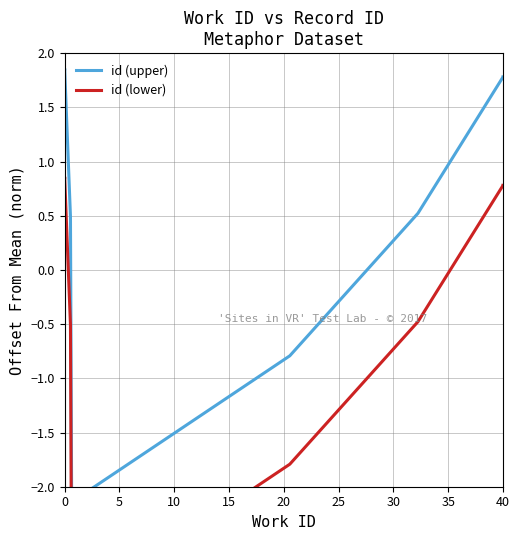

Does the chart display data point markers on the line(s)?

No